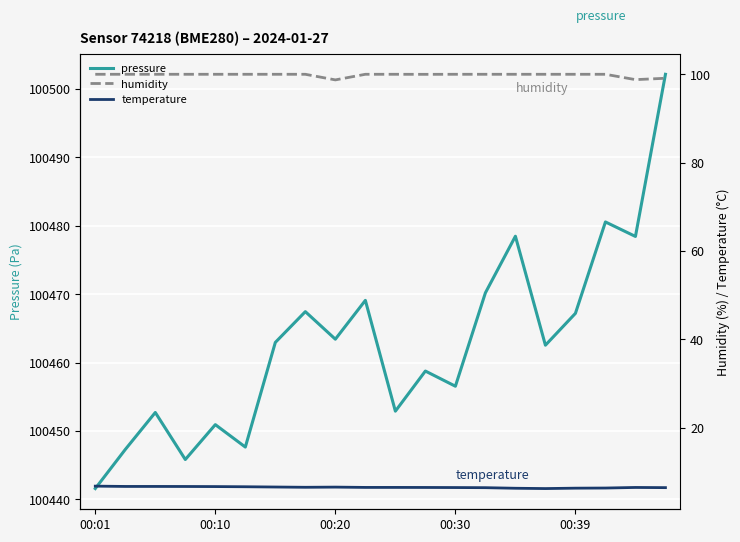

What is the difference between the second highest and second lowest values in the pressure series?

34.8